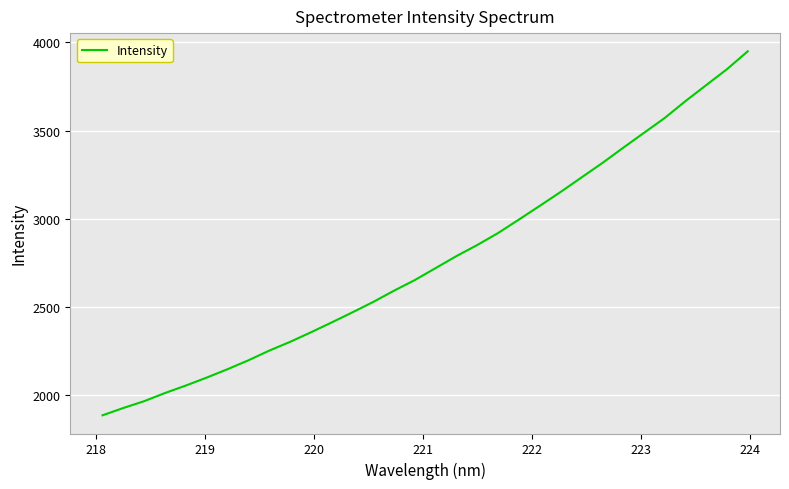

What is the maximum value shown in the chart?

3948.9